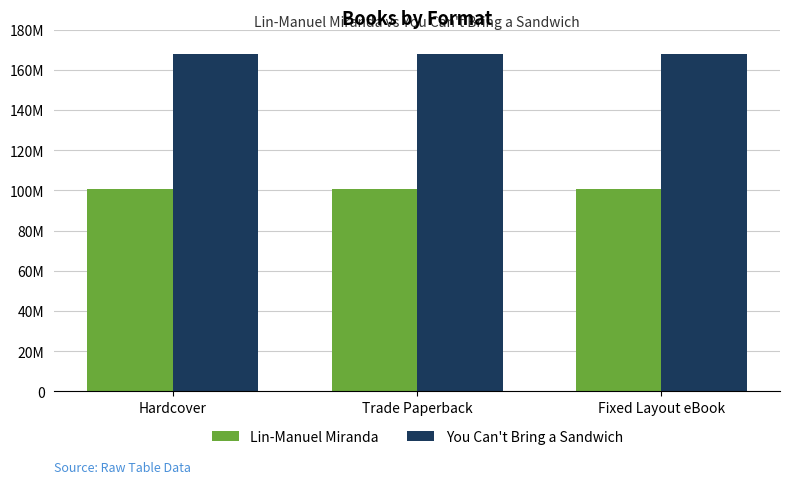

Is it true that You Can't Bring a Sandwich equals 168024069 at Hardcover?

True